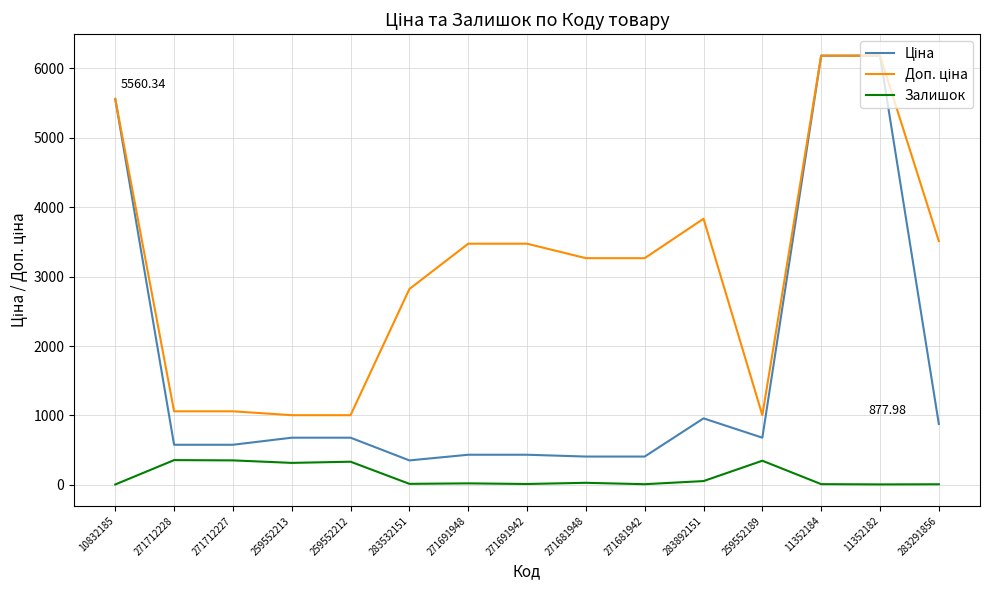

What is the total value across all series at 259552189?

2032.0